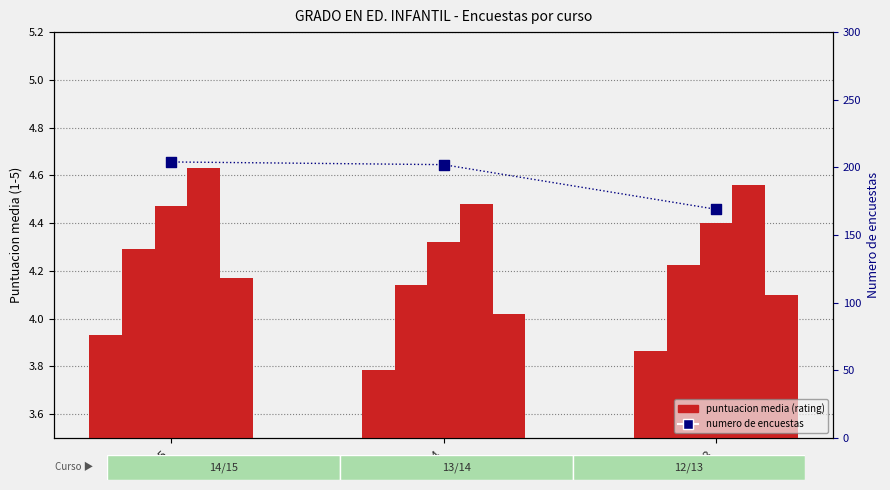

At which category is the sum across all series the highest?

14/15